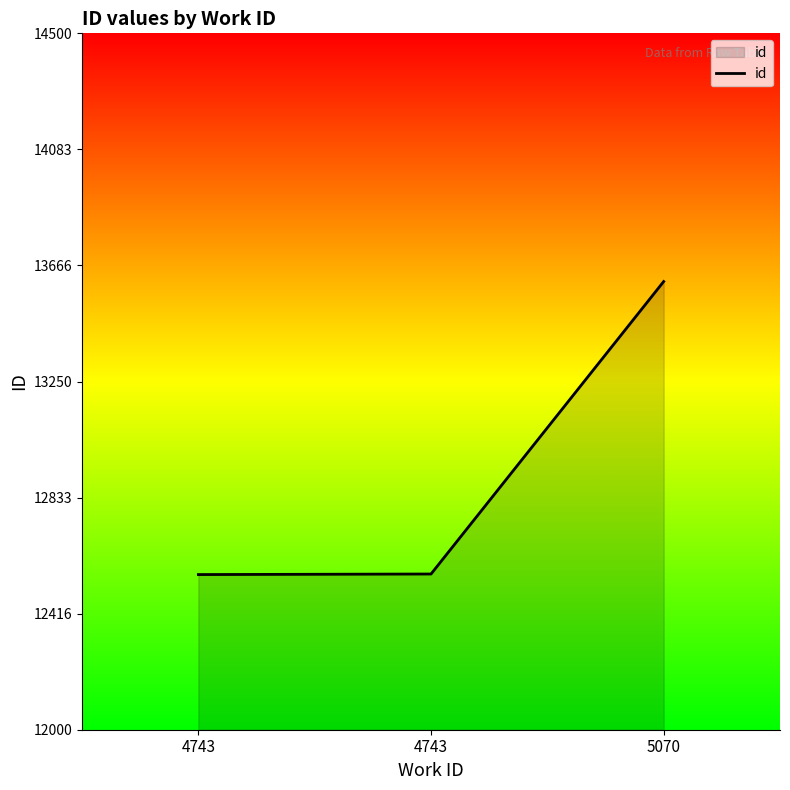

List the labels in order of value, largest first.

5070, 4743, 4743